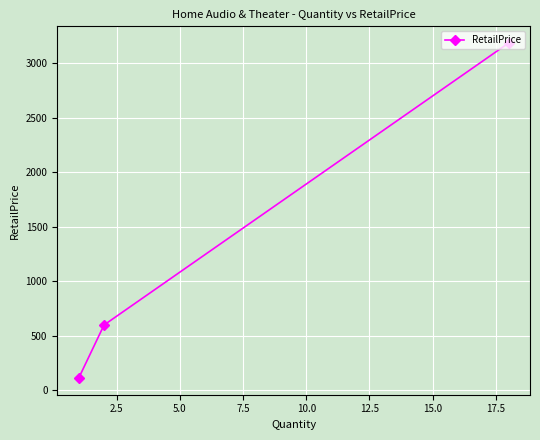

What is the value of the 2nd point from the left?

600.0